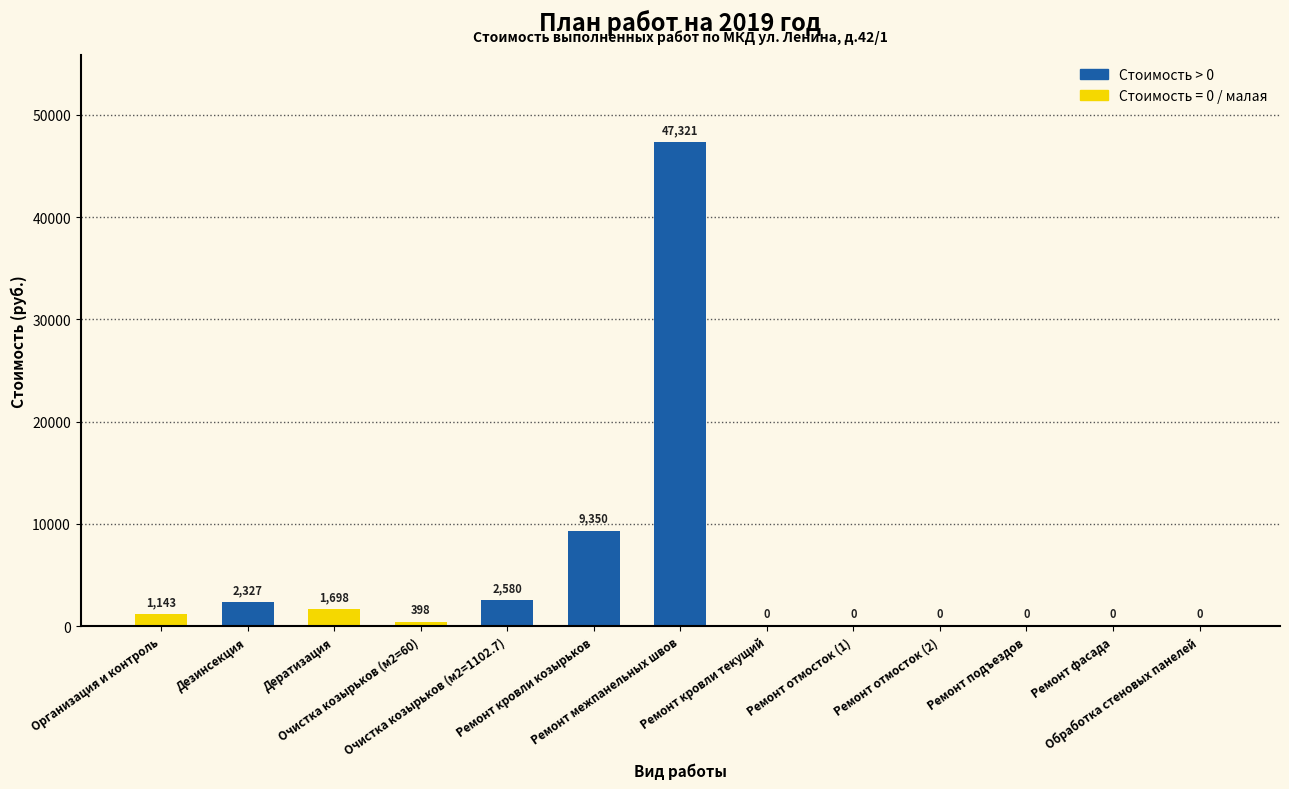

Are the bars horizontal?

No